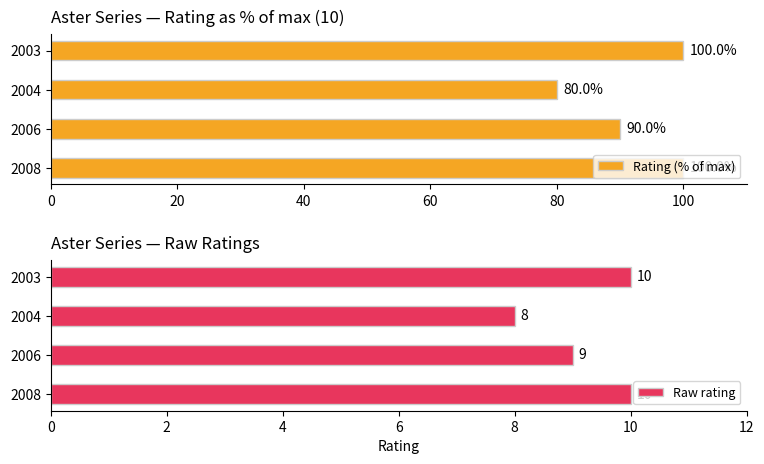

What is the maximum value for Rating (% of max)?

100